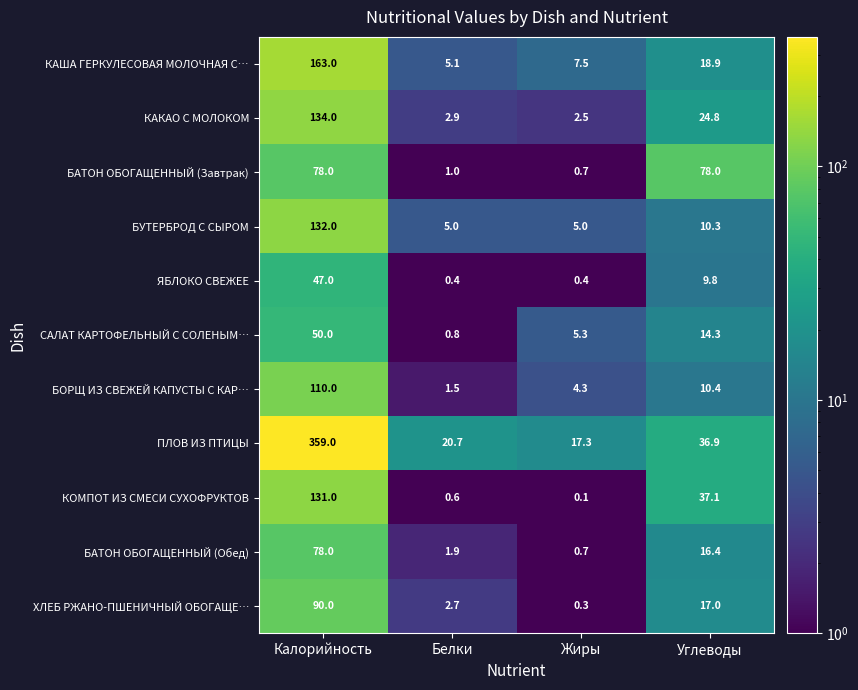

List the labels in order of КАКАО С МОЛОКОМ value, largest first.

Калорийность, Углеводы, Белки, Жиры